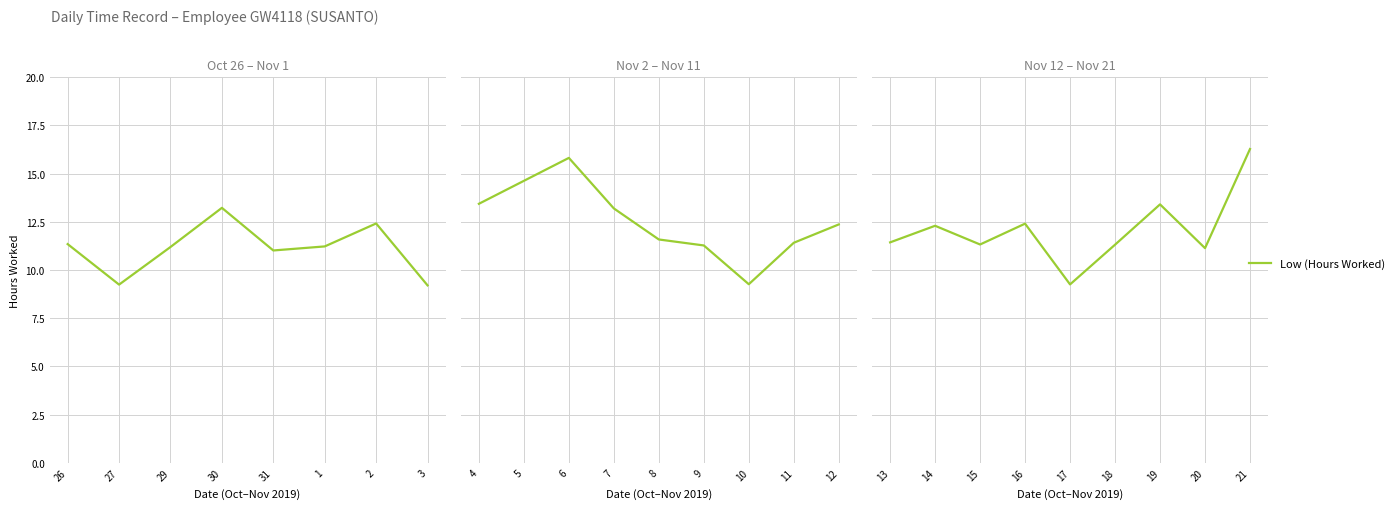

The value at 19 is 22.5. True or false?

False